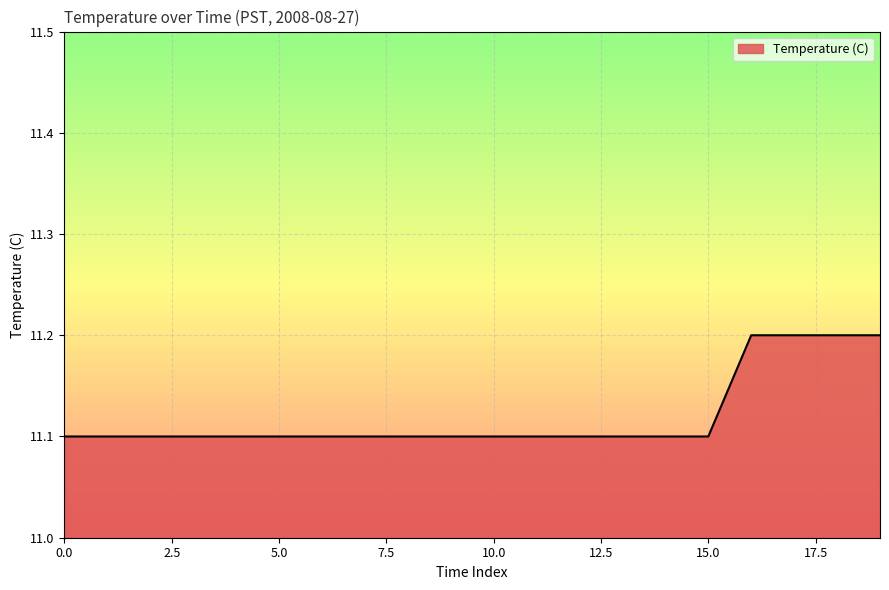

How many lines are shown in the chart?

1